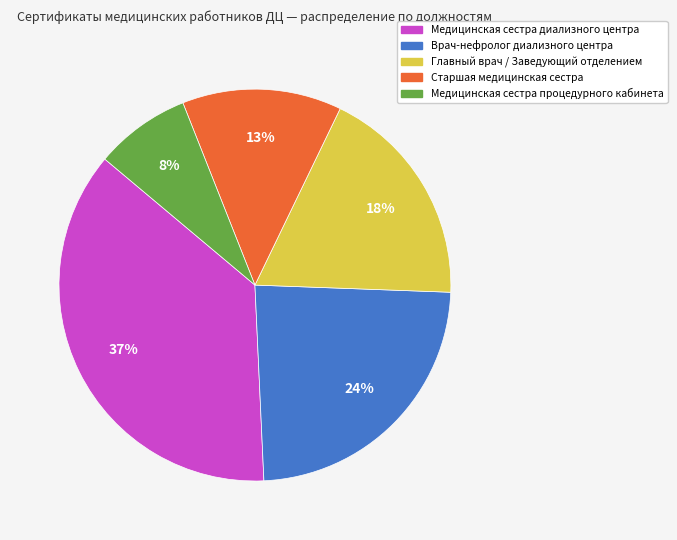

To the nearest percent, what is the average slice percentage?

20%